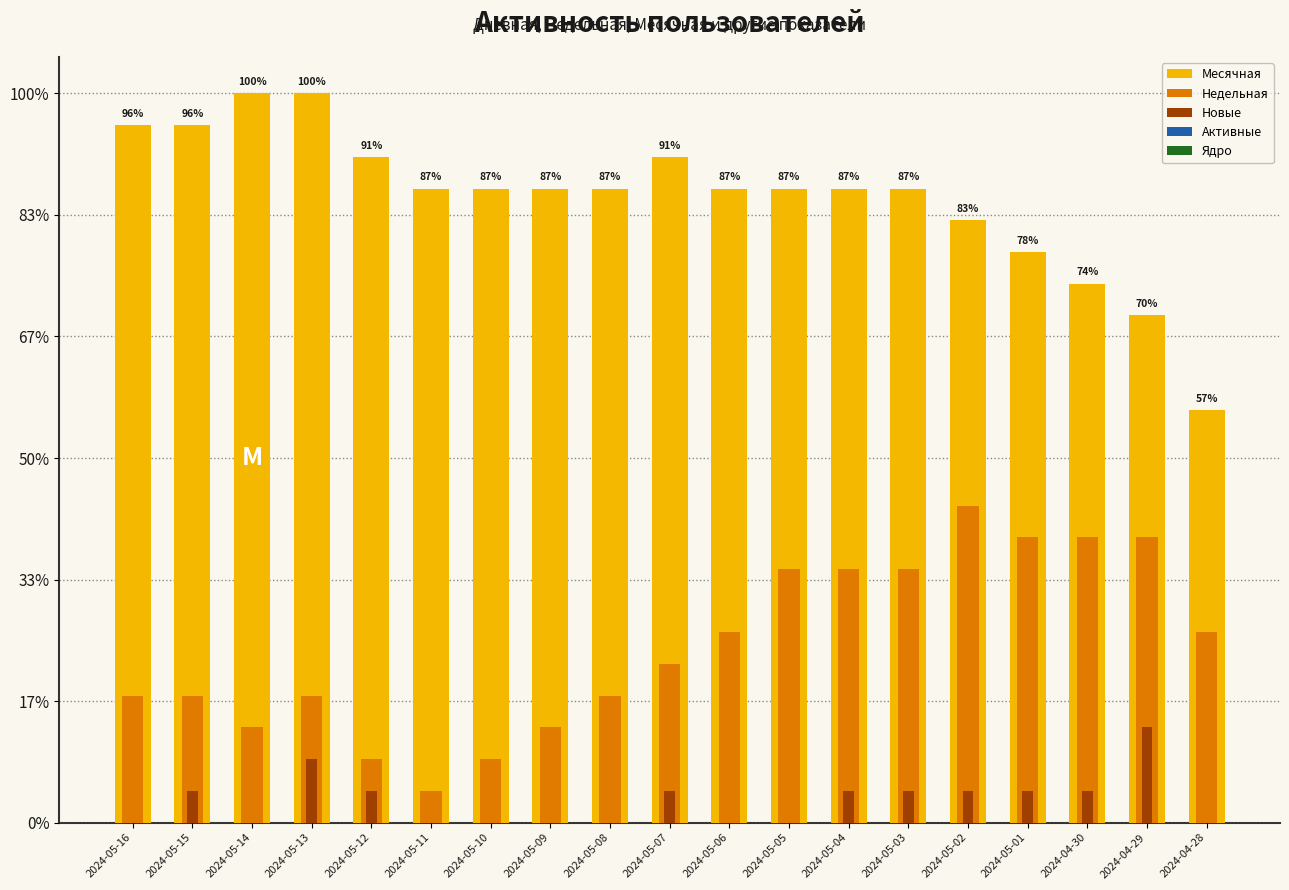

How many groups of bars are there?

19